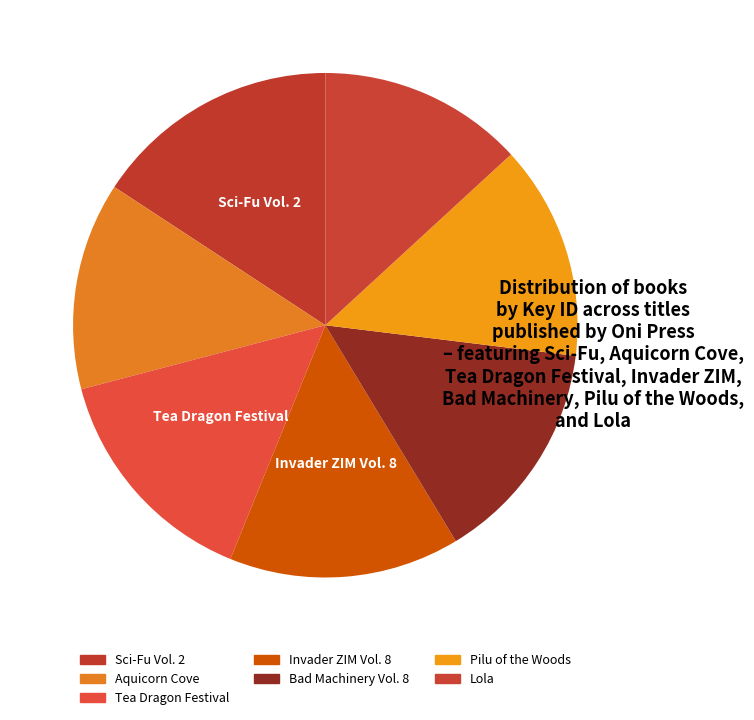

How many segments does this pie chart have?

7